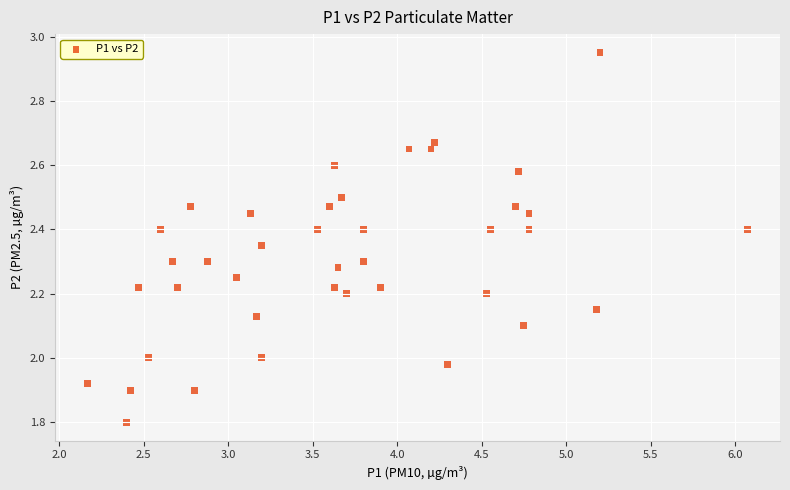

What is the range of X values (max minus min)?

3.9